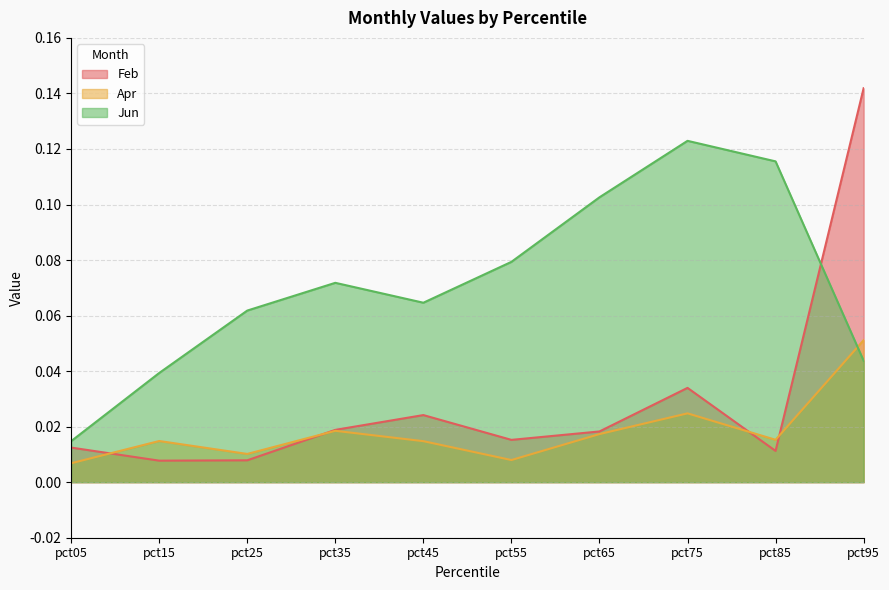

Where do Jun and Feb first cross each other?

pct85 and pct95